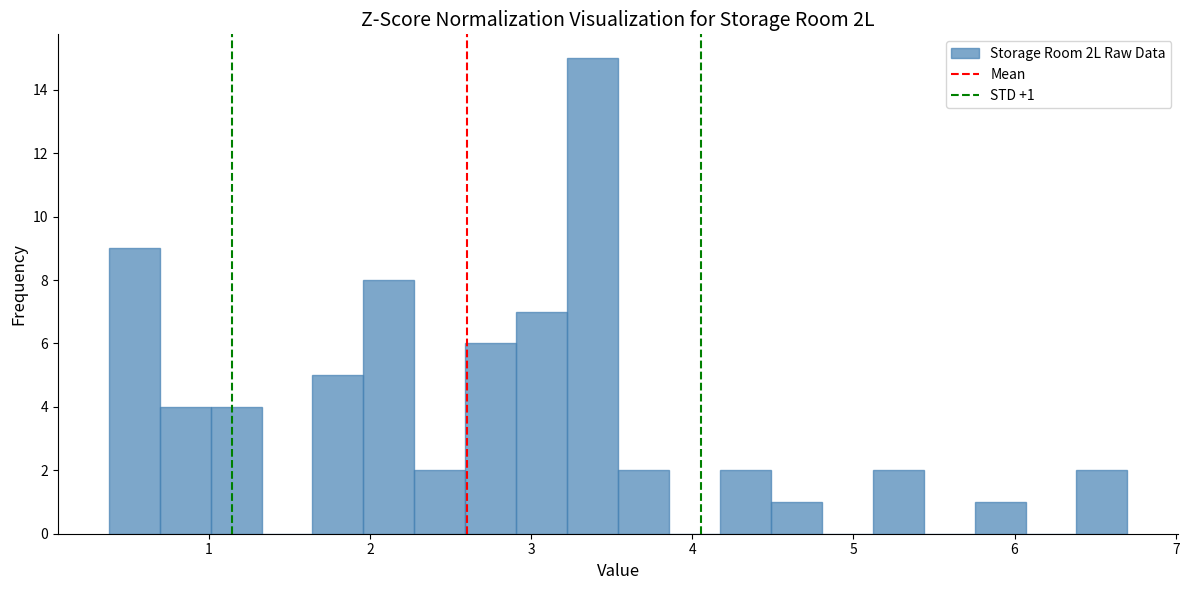

Around what value on the x-axis is the tallest bar? Give the approximate position of its centre, as read against the axis.

3.4